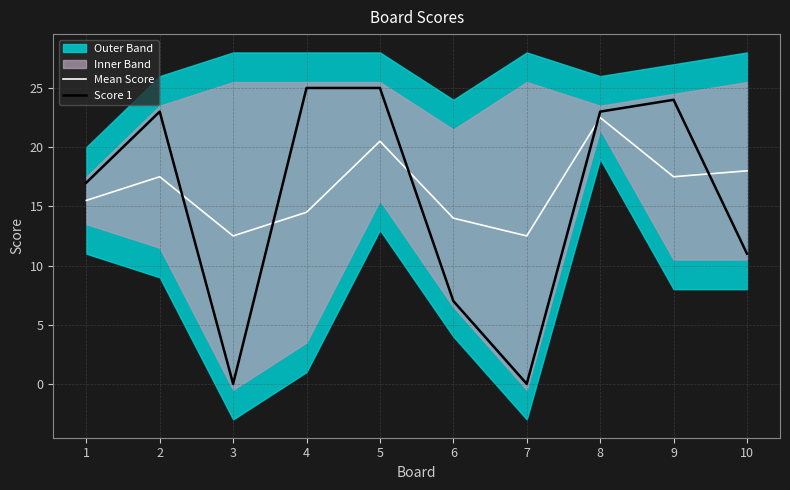

At how many categories does at least one series exceed 15?

7